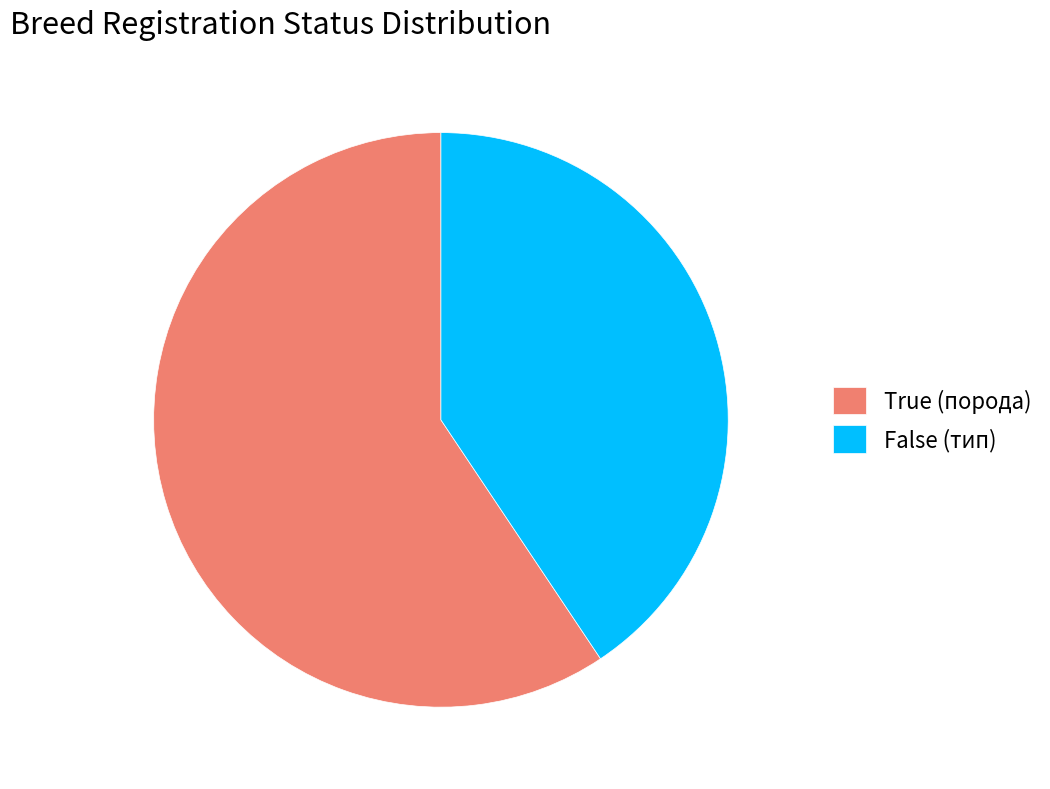

Between False (тип) and True (порода), which is larger?

True (порода)